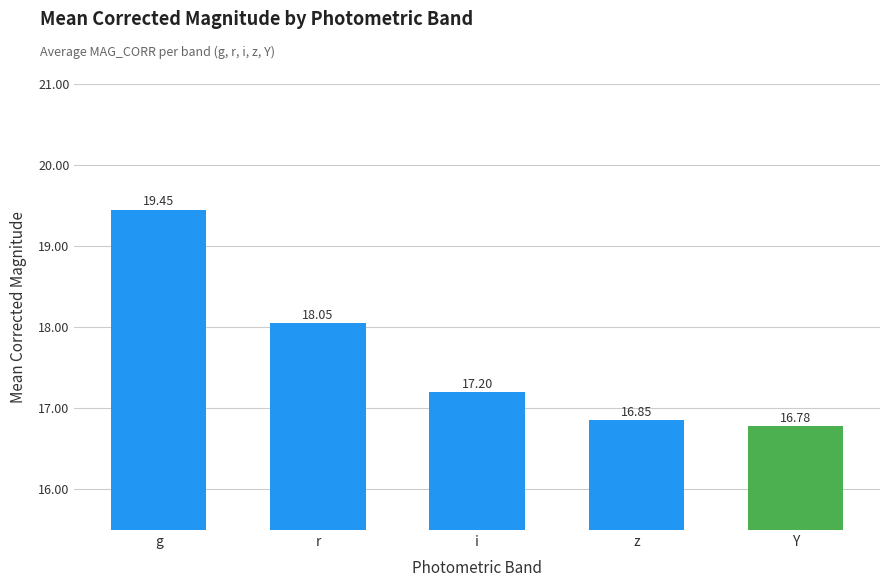

Count the number of categories in the chart.

5